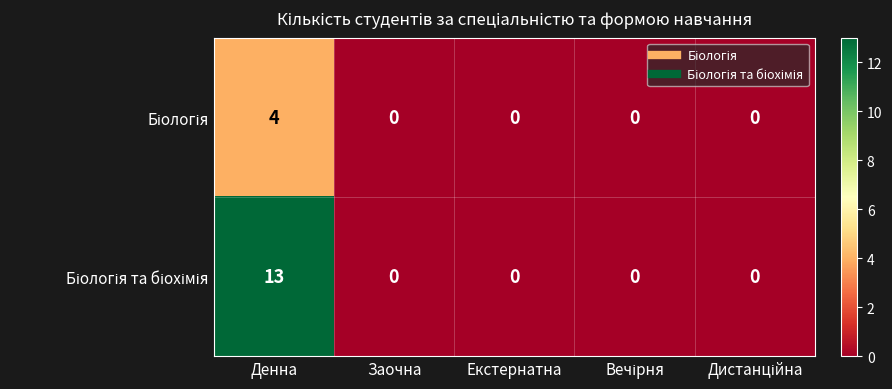

What is the greatest value displayed?

13